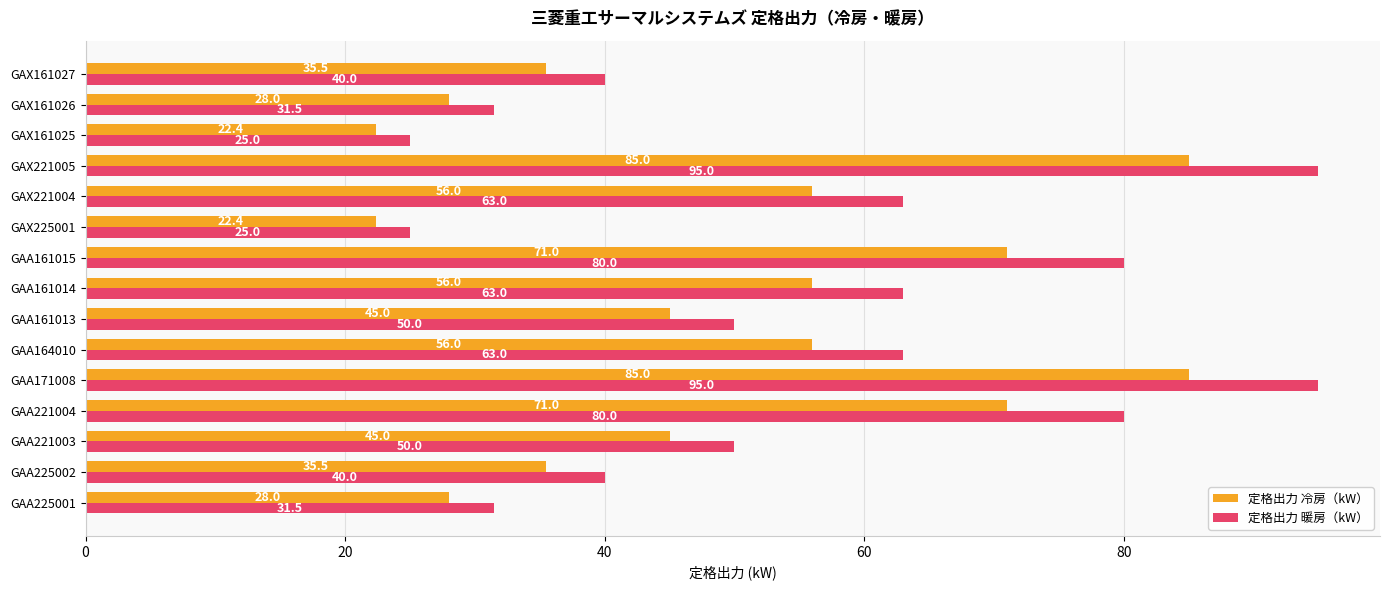

Which series has the largest total across all categories?

定格出力 暖房（kW）